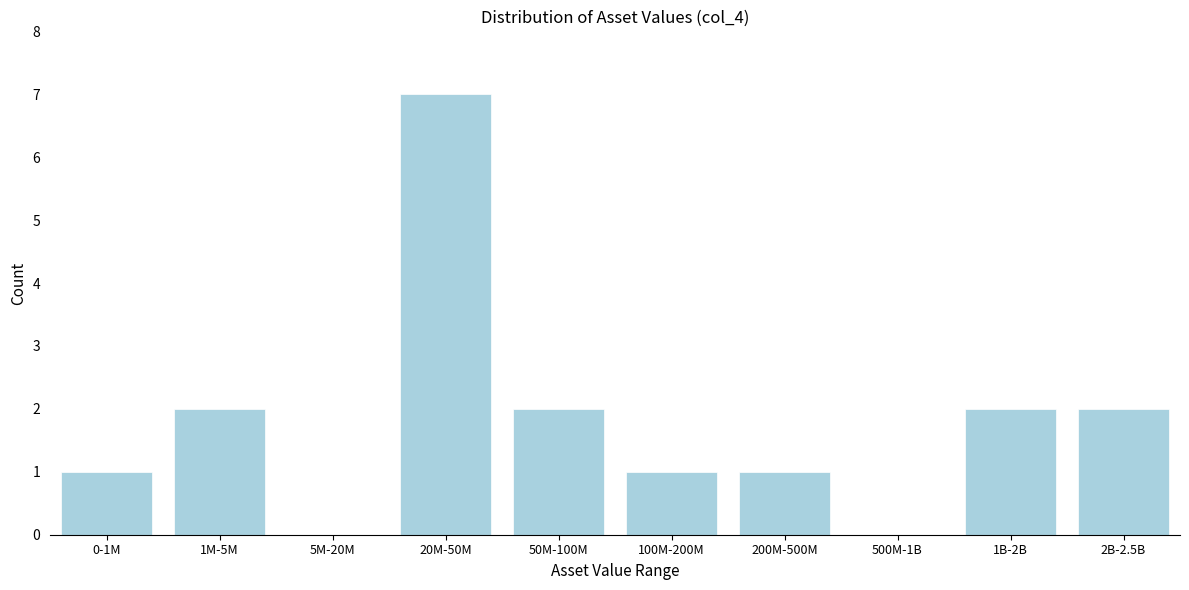

Reading right to left, transcribe all the data shown in this chart.

2B-2.5B=2	1B-2B=2	500M-1B=0	200M-500M=1	100M-200M=1	50M-100M=2	20M-50M=7	5M-20M=0	1M-5M=2	0-1M=1